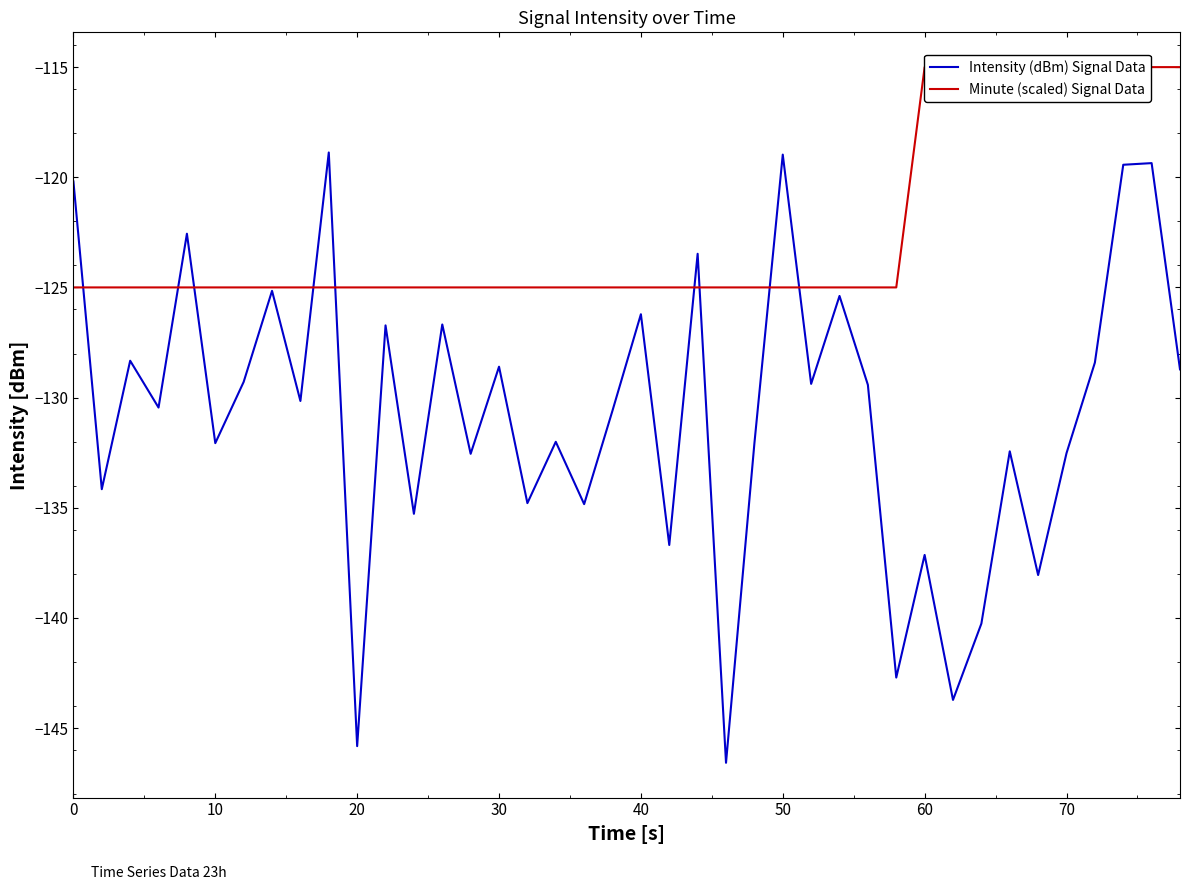

How many interior local peaks does the Intensity (dBm) Signal Data series have?

15